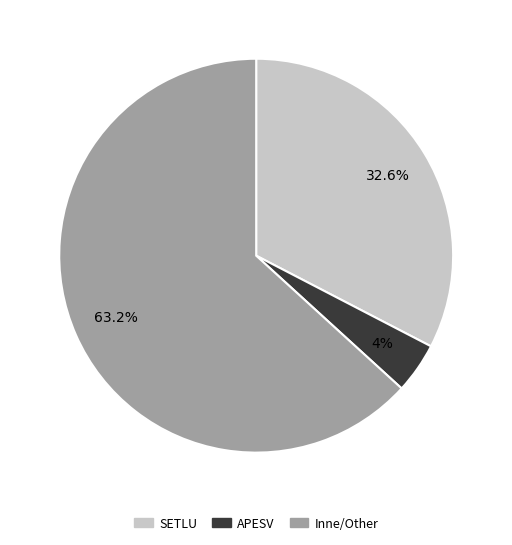

How many slices are in this pie chart?

3